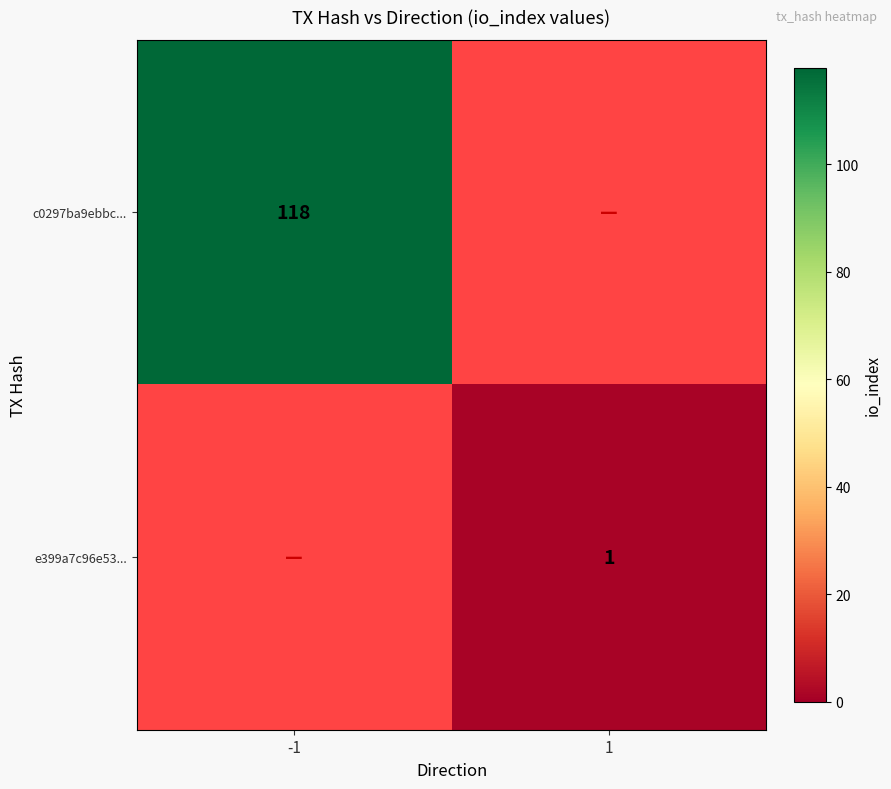

The c0297ba9ebbc... series shows 34 at -1. True or false?

False